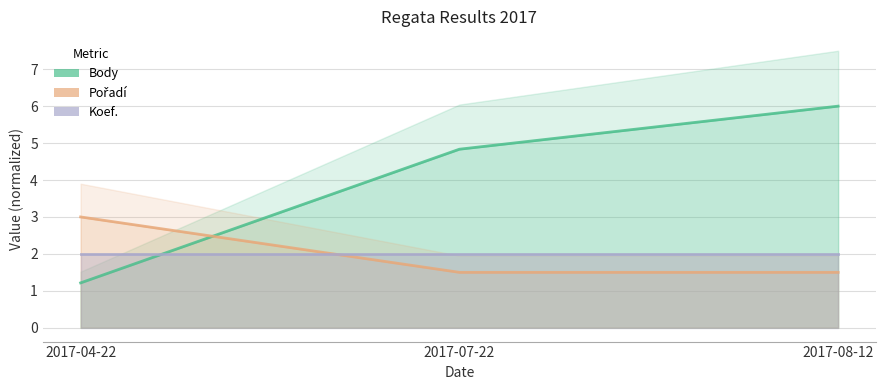

Rank the series by their average value, from lowest to highest.

CTL, Body